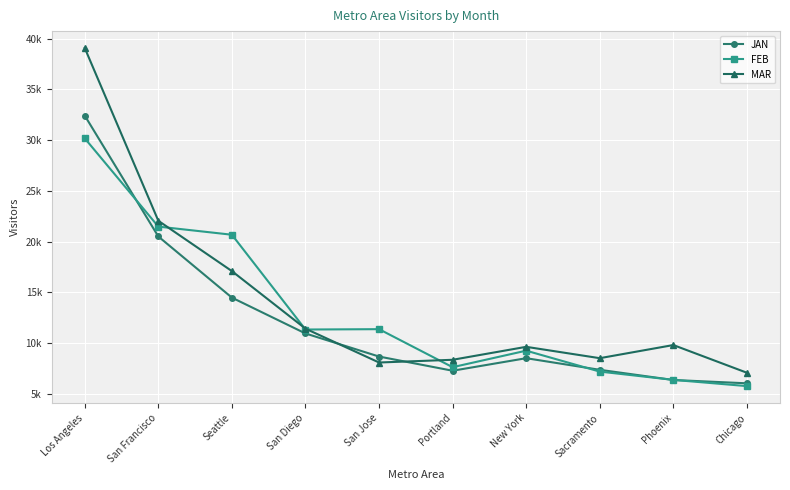

What are all the series names shown in the legend?

JAN, FEB, MAR